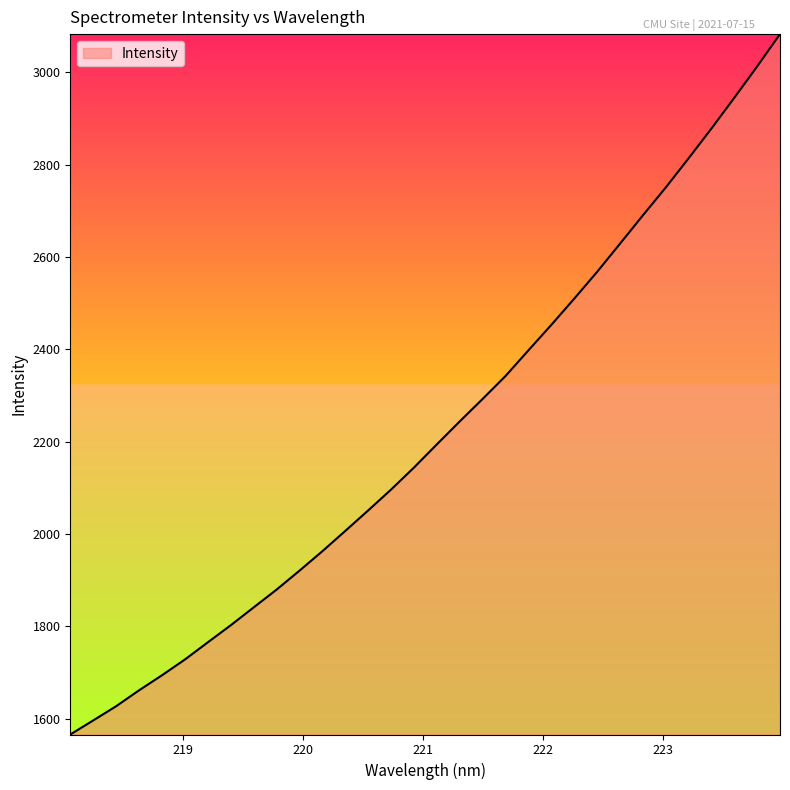

What is the greatest value displayed?

3083.0